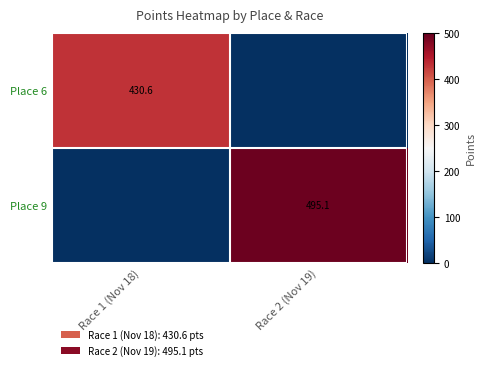

Is it true that Place 6 equals 676.5 at Race 1 (Nov 18)?

False